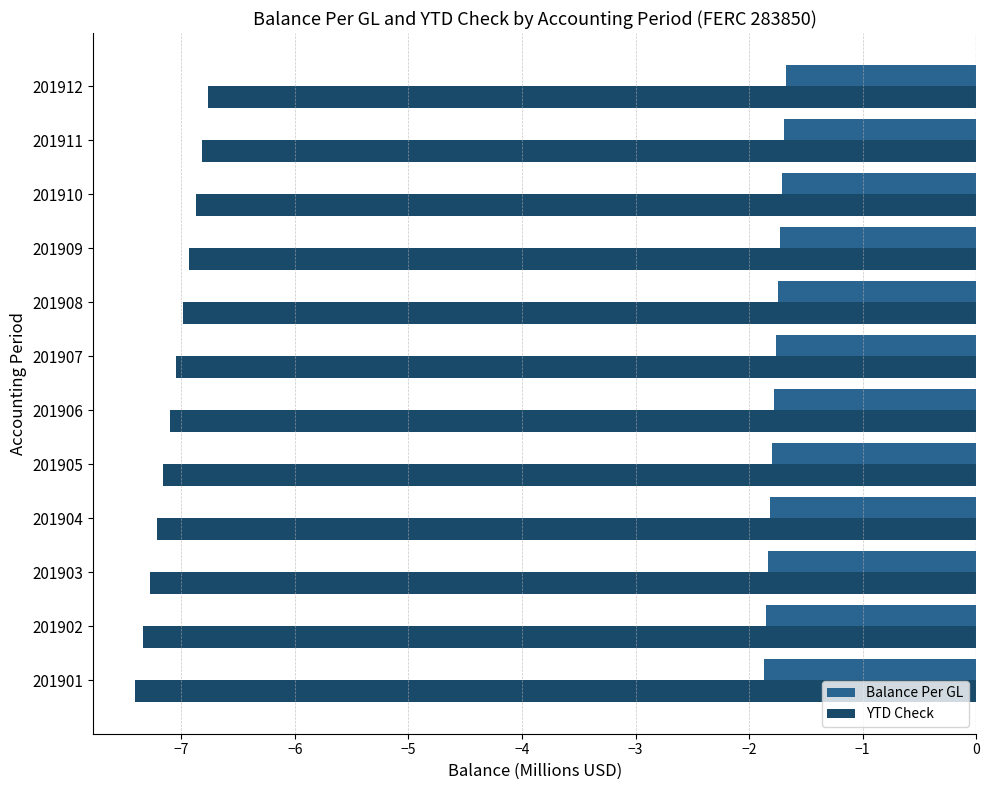

Count the number of data series in this chart.

2